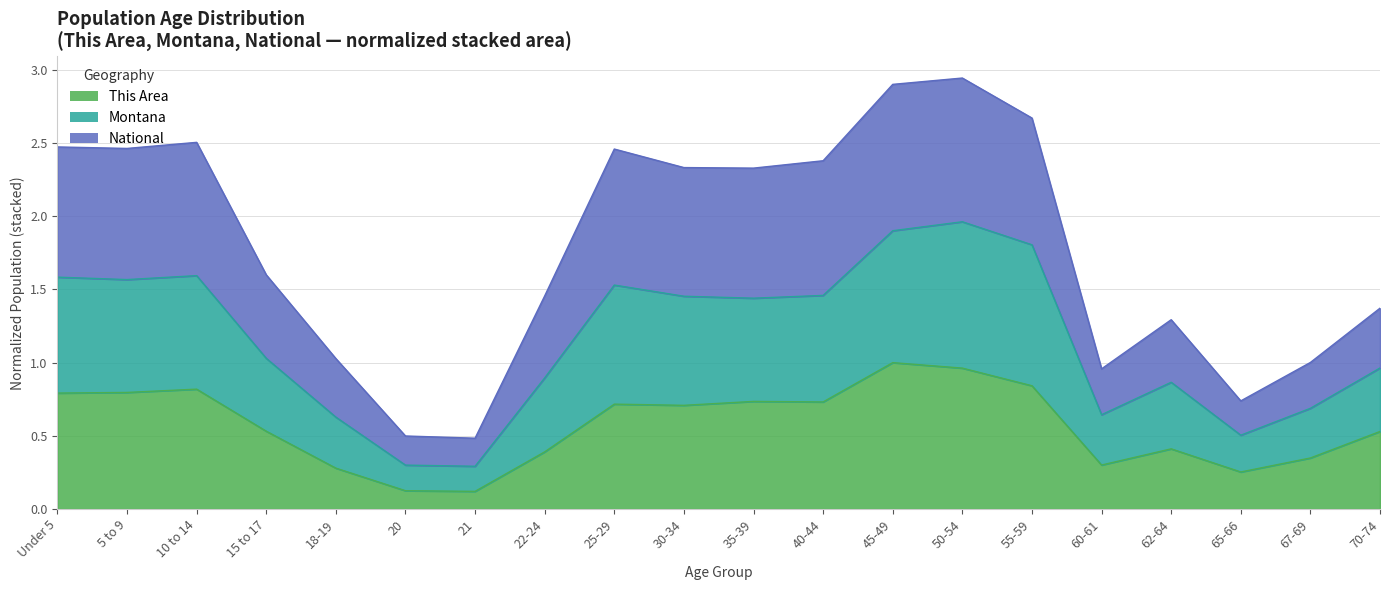

The This Area series shows 0.5 at 15 to 17. True or false?

True